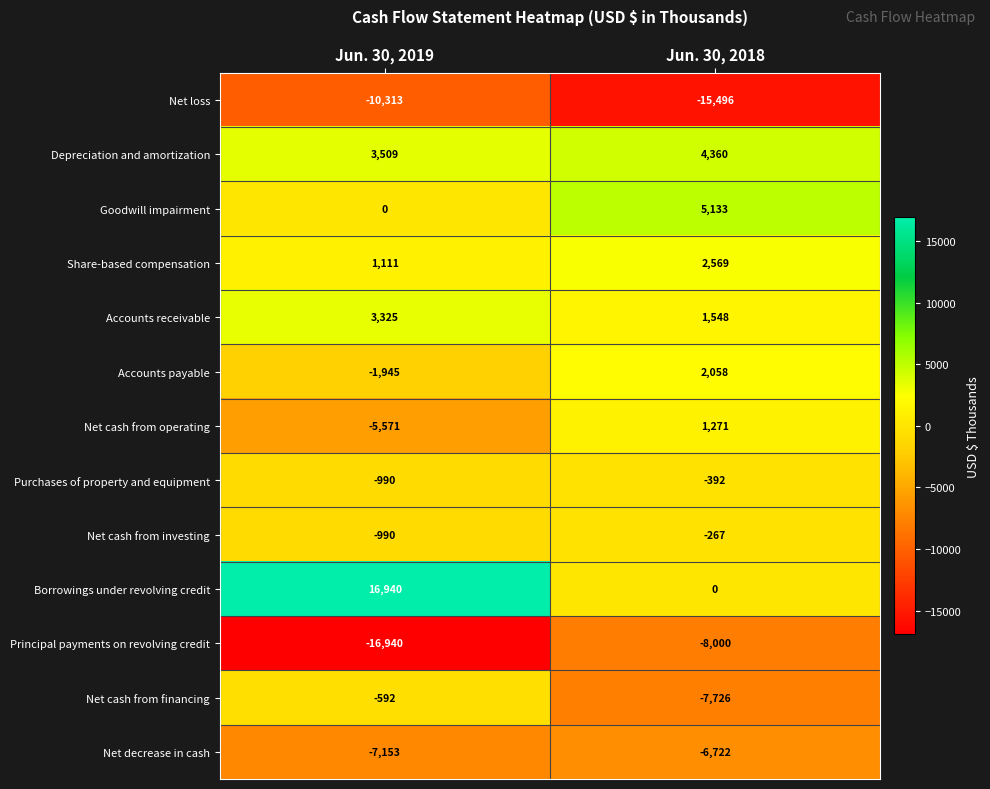

At which label is Net cash from investing closest to -628?

Jun. 30, 2018